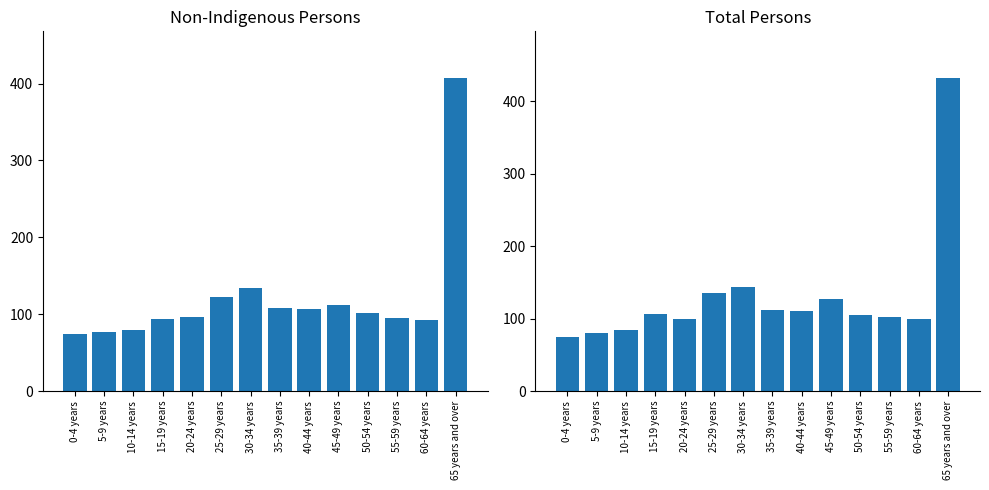

What is the sum of the Total Persons values at 5-9 years and 10-14 years?

164